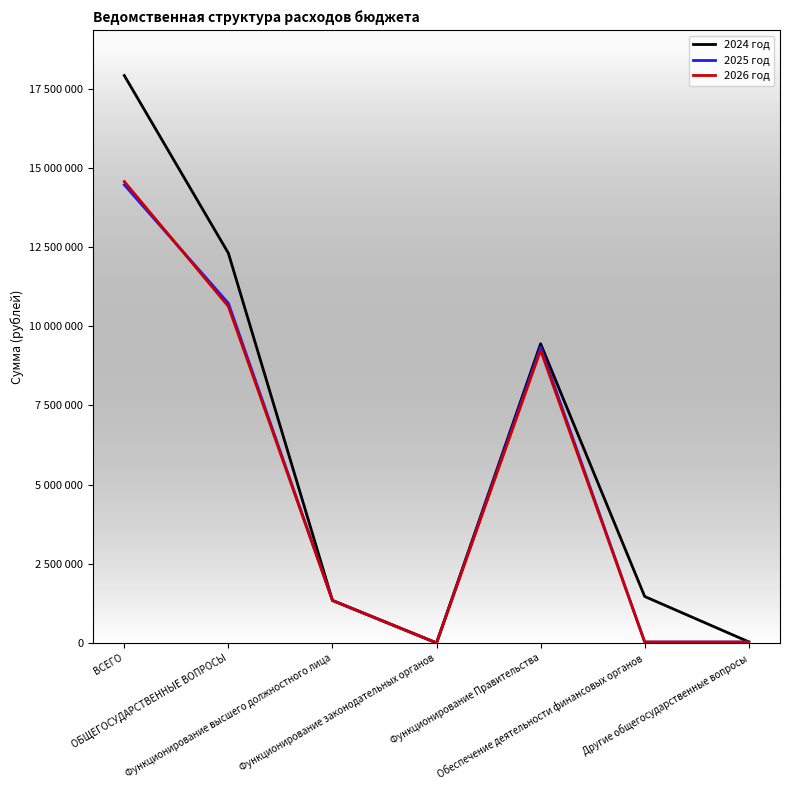

Does the chart display data point markers on the line(s)?

No